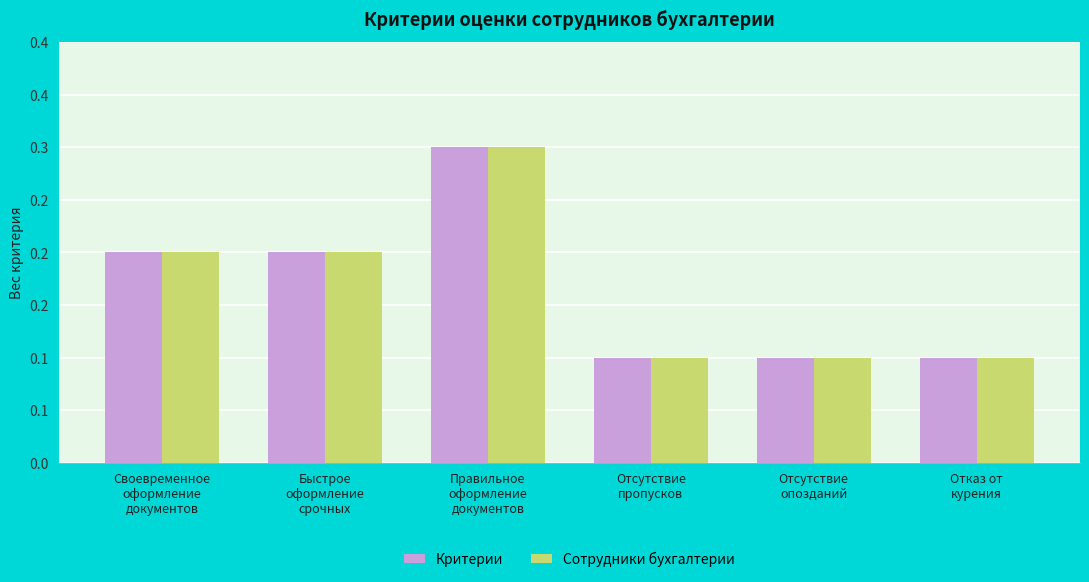

At which category is the sum across all series the highest?

Правильное
оформление
документов